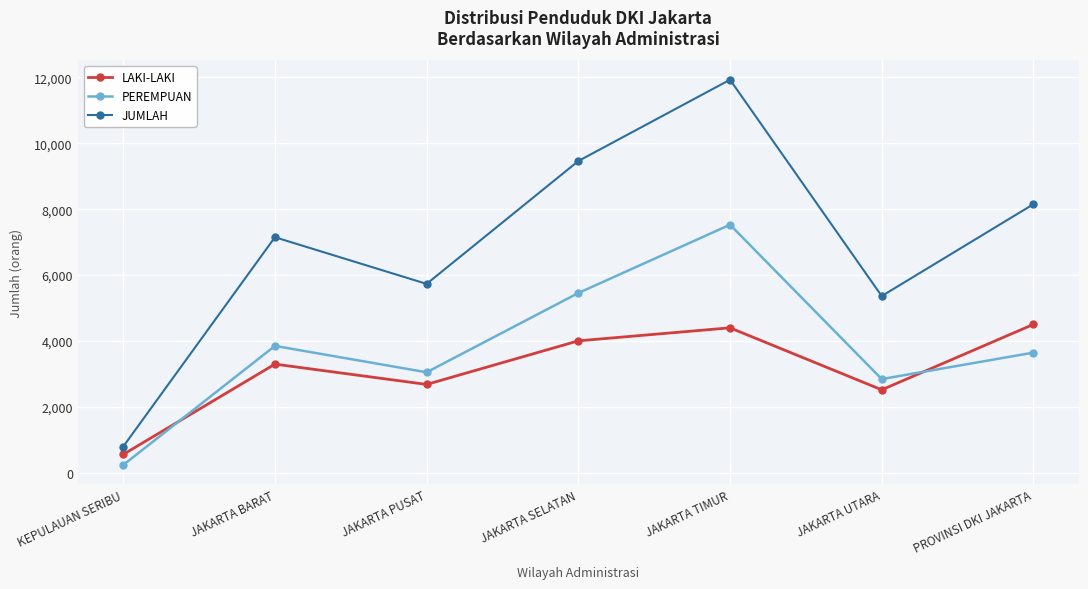

Where is LAKI-LAKI nearest to the value 2531?

JAKARTA UTARA